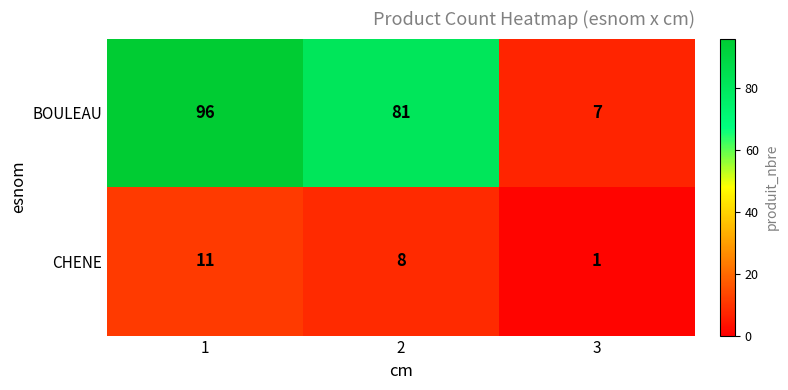

Rank the series at 3 from highest to lowest value.

BOULEAU, CHENE